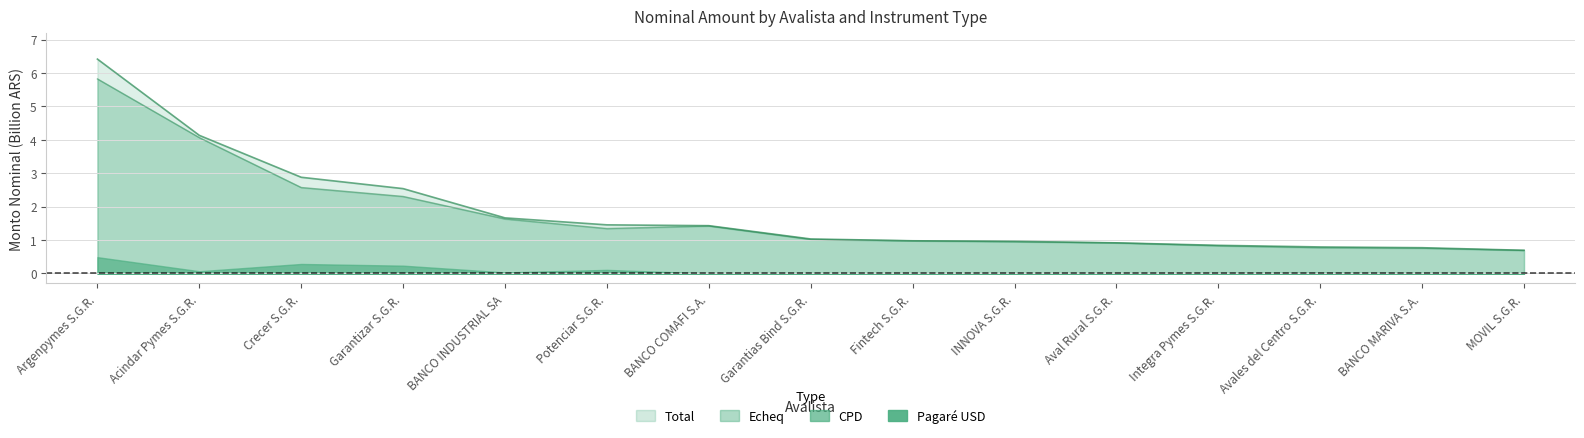

Is it true that Echeq equals 7.3 at Acindar Pymes S.G.R.?

False